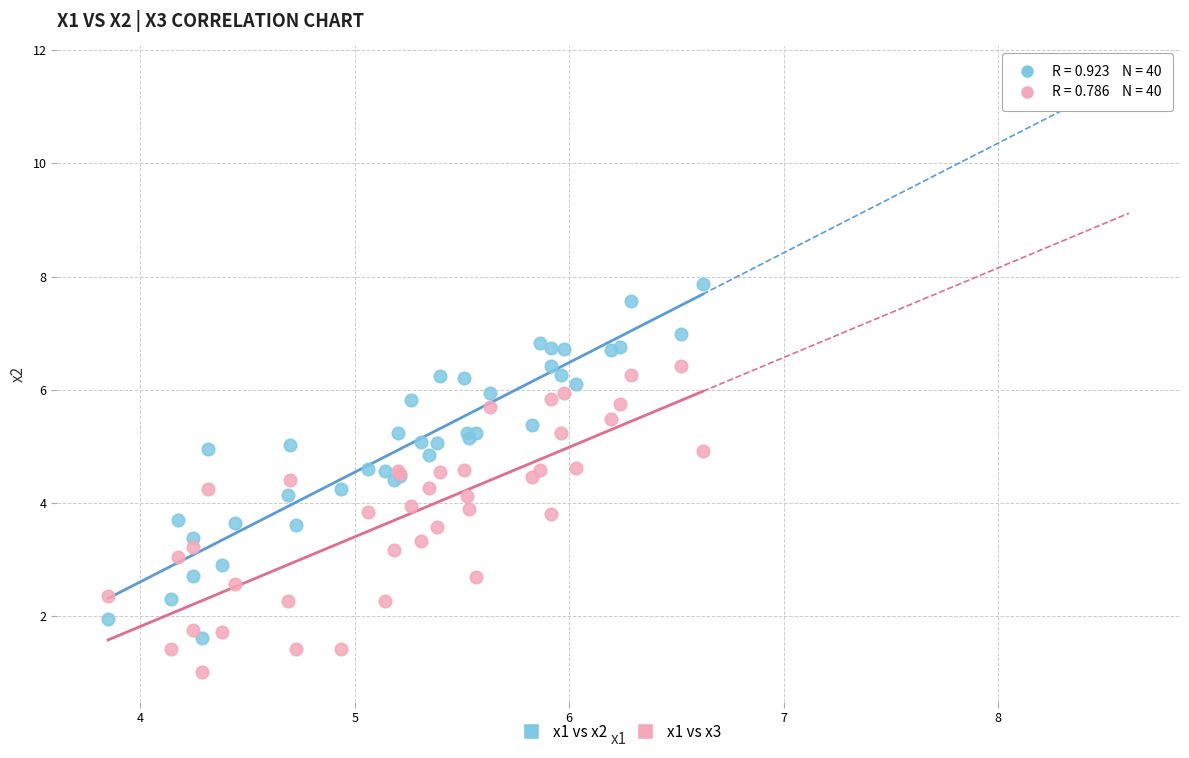

What is the X range (max minus min) for the scatter plot?

2.8